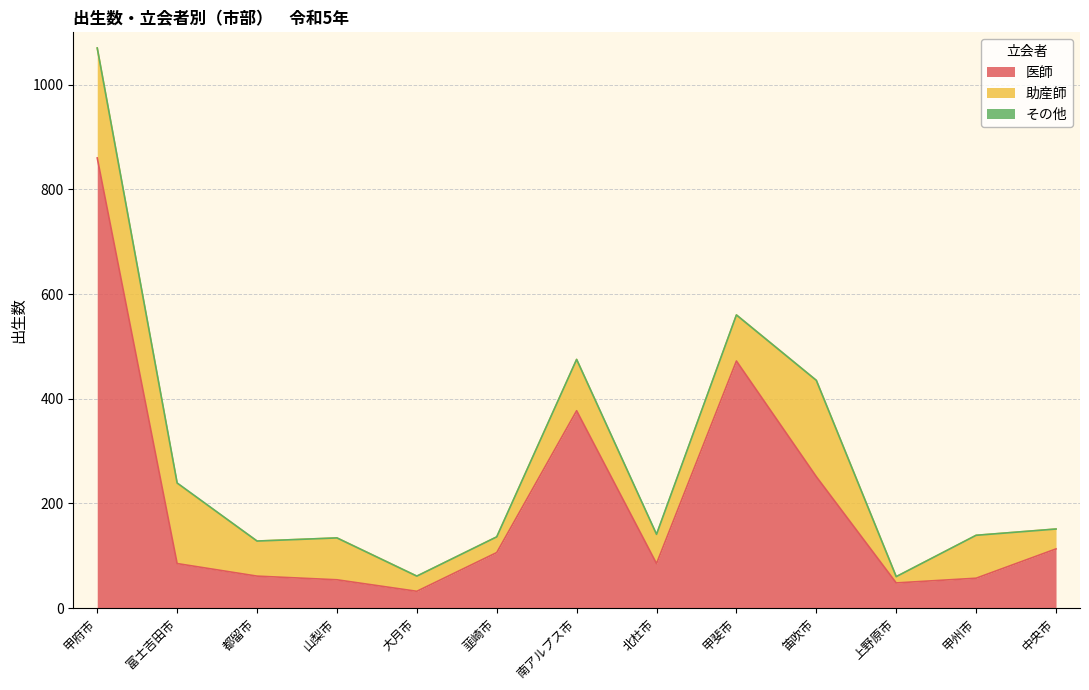

Reading left to right, extract all data points from this chart.

医師: 860	85	61	54	32	106	377	85	472	251	48	57	113
助産師: 210	153	67	80	29	30	98	55	88	184	12	82	38
その他: 0	1	0	0	0	0	0	1	0	0	0	0	0